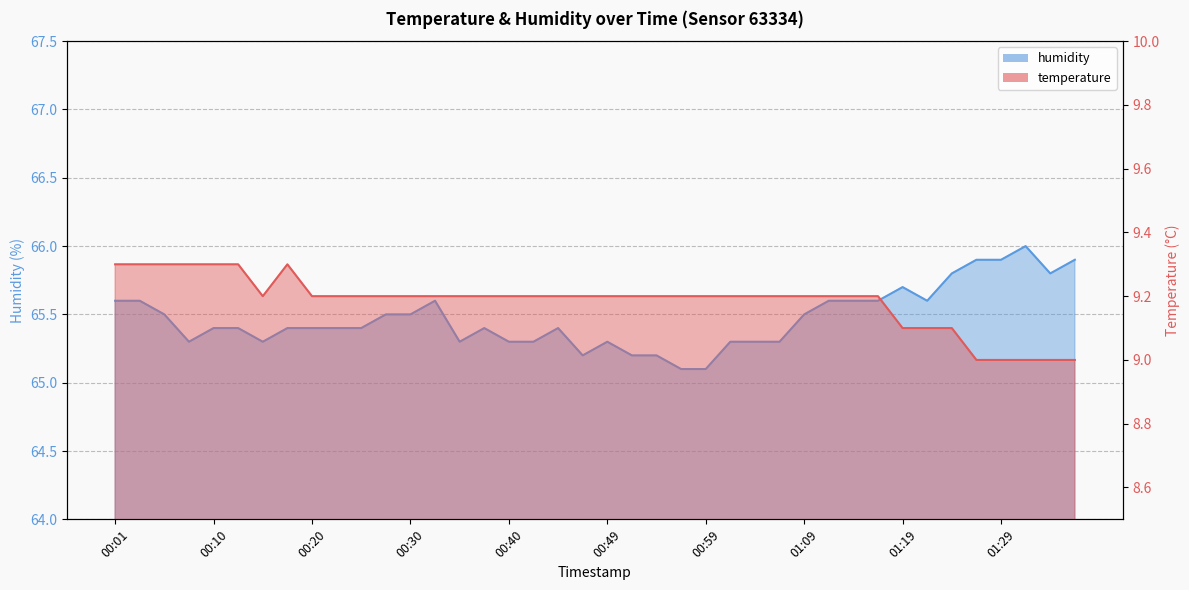

At which category does the chart reach its minimum across all series?

01:26